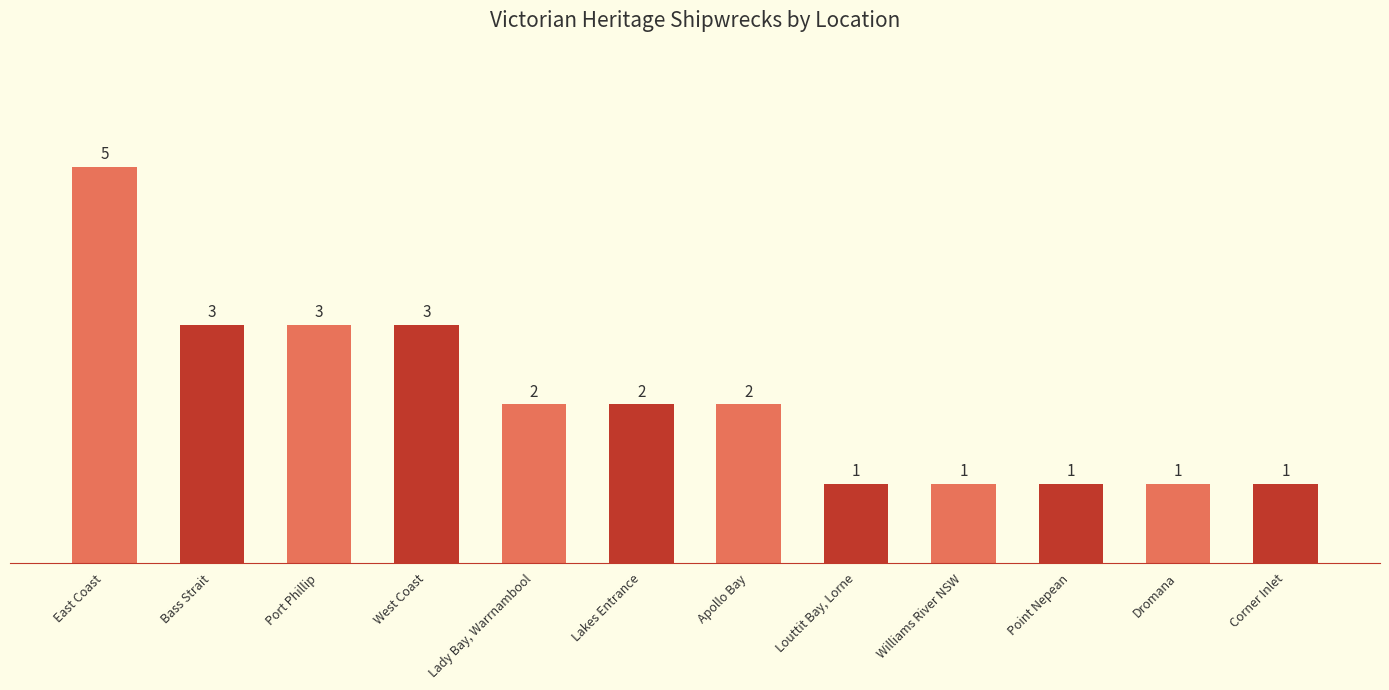

What is the maximum value shown in the chart?

5